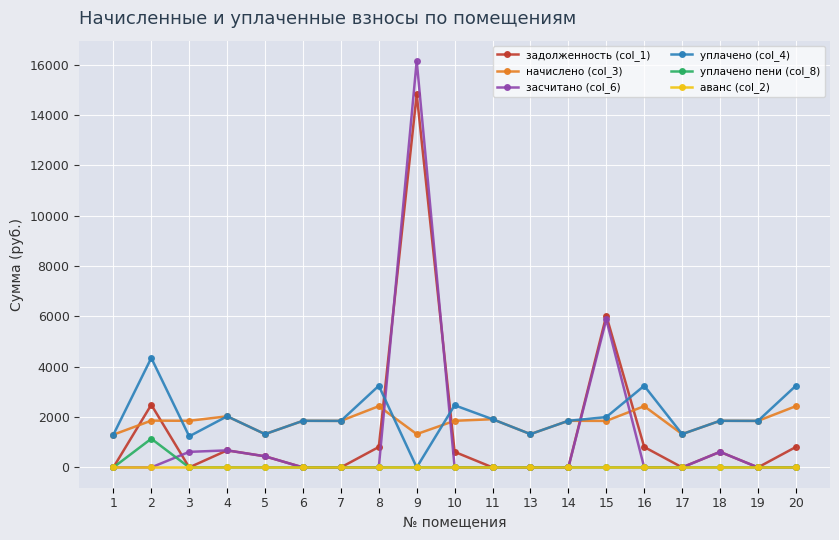

True or false: уплачено пени (col_8) has more than 0 interior local peaks.

True